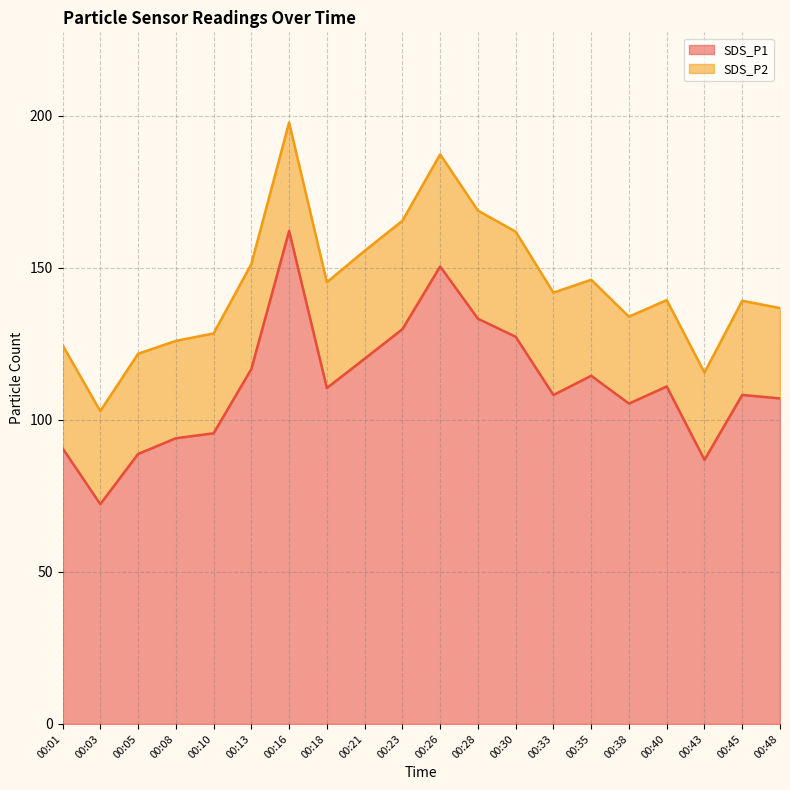

At which label does the data first exceed 110?

00:13